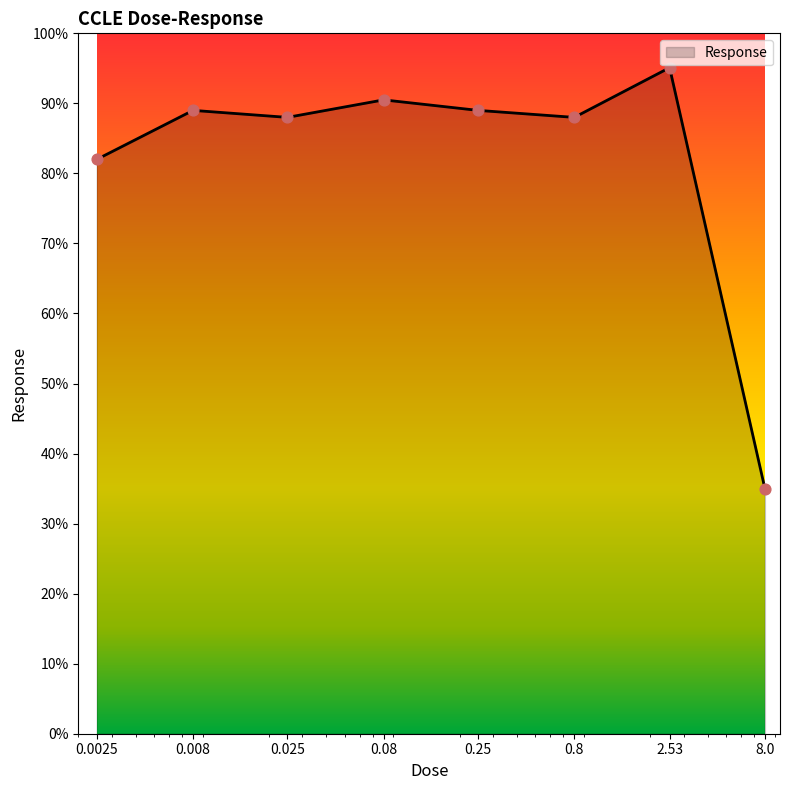

What is the average value?

82.1